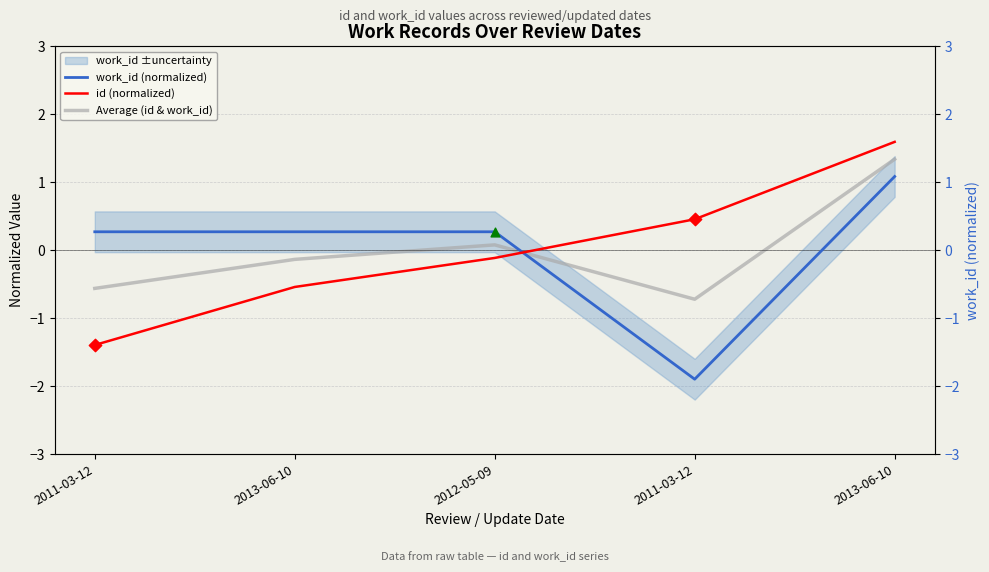

Is the value of work_id (normalized) at 2012-05-09 greater than the value of Average (id & work_id) at 2013-06-10?

Yes